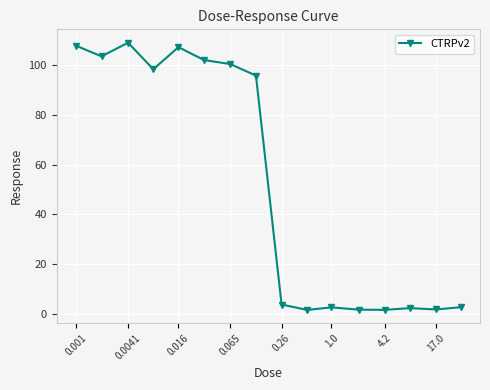

Is this an area chart (filled region under the line)?

No